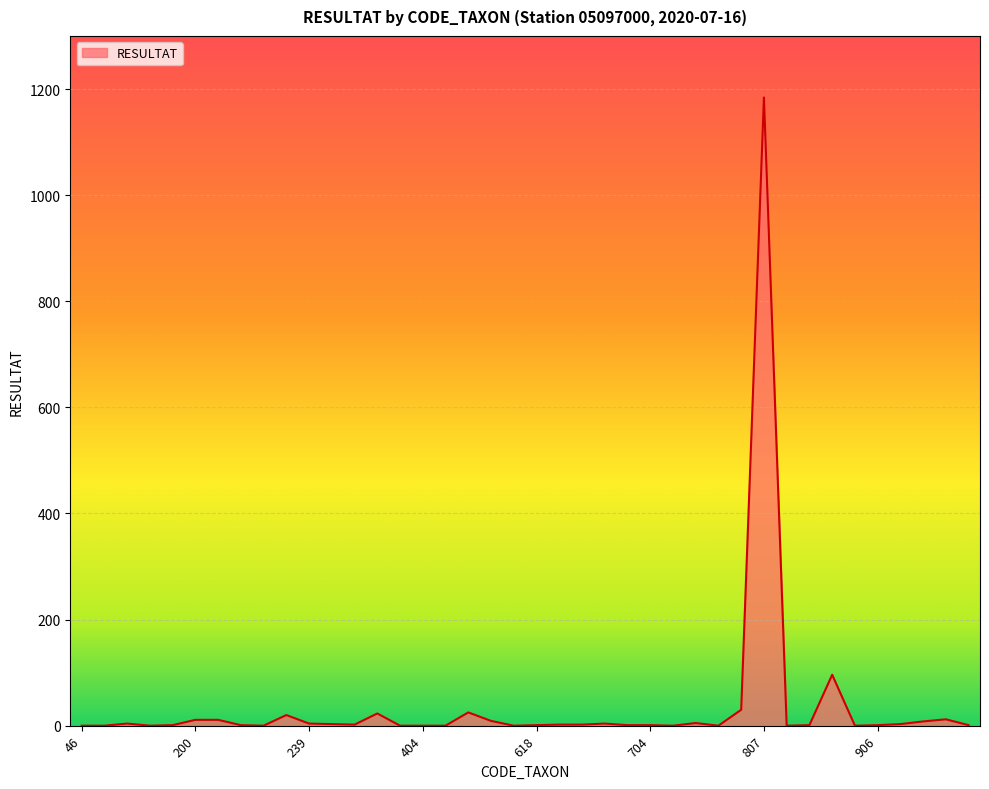

What is the maximum value shown in the chart?

1184